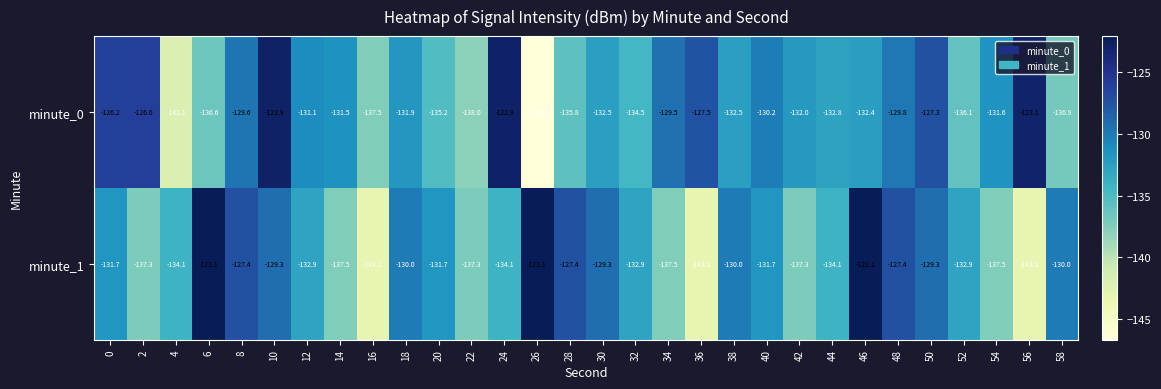

List the series in order of their peak value, lowest first.

minute_0, minute_1